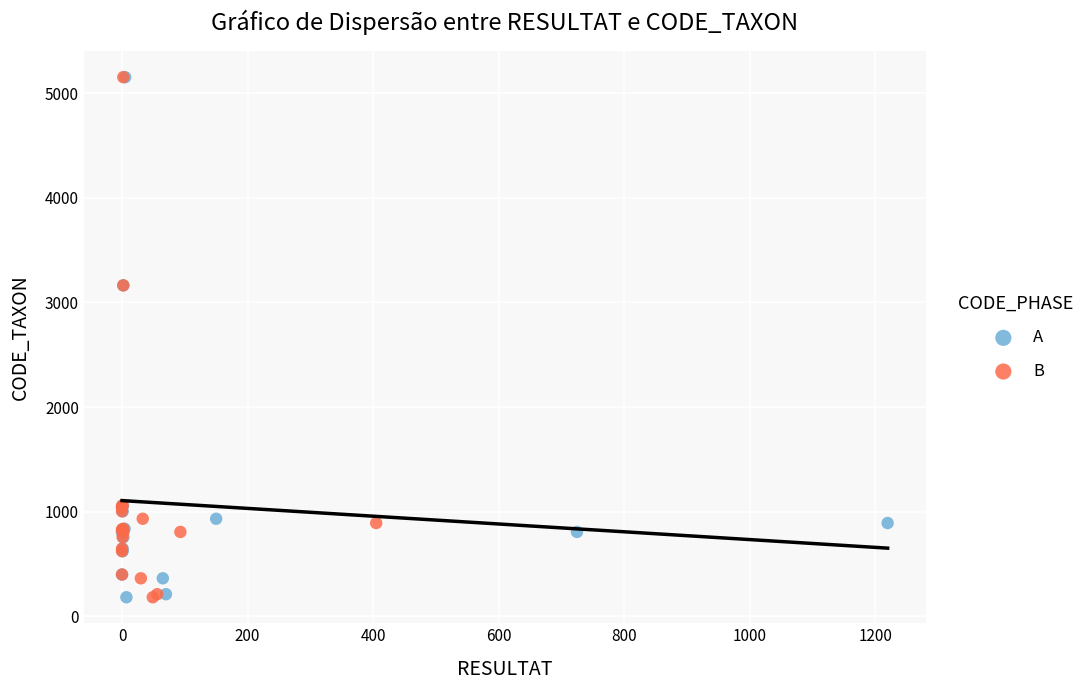

What are all the series names shown in the legend?

A, B